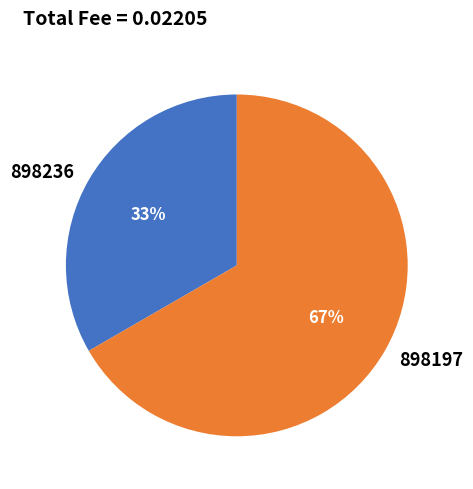

Rank the categories by value from lowest to highest.

898236, 898197